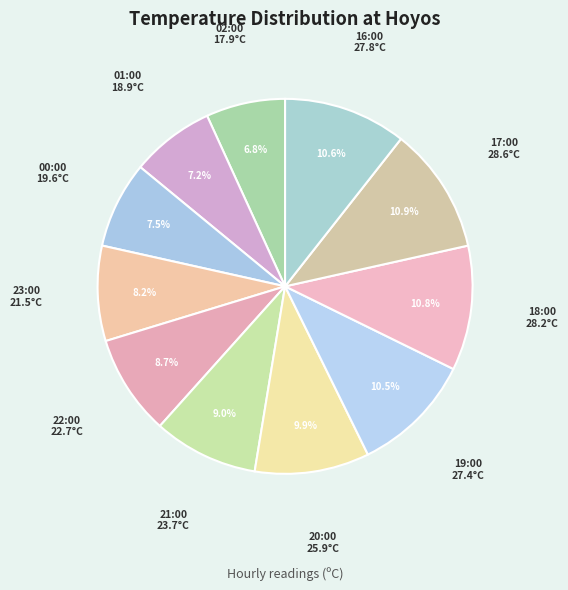

To the nearest percent, what percentage of the pie is 21:00?

9%